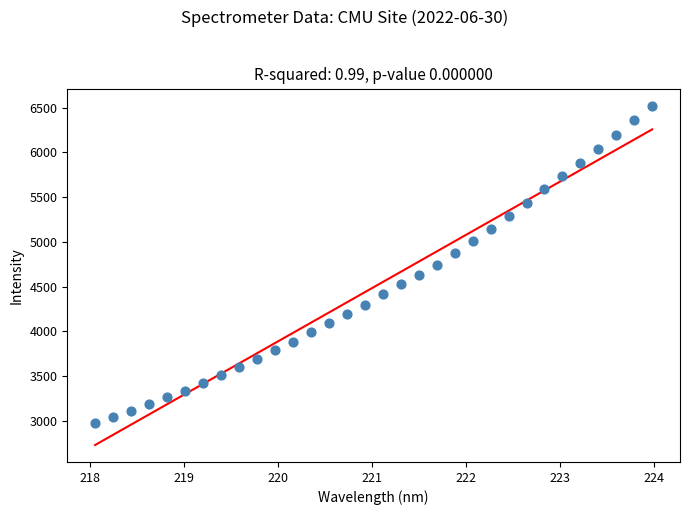

What is the range of X values (max minus min)?

5.9